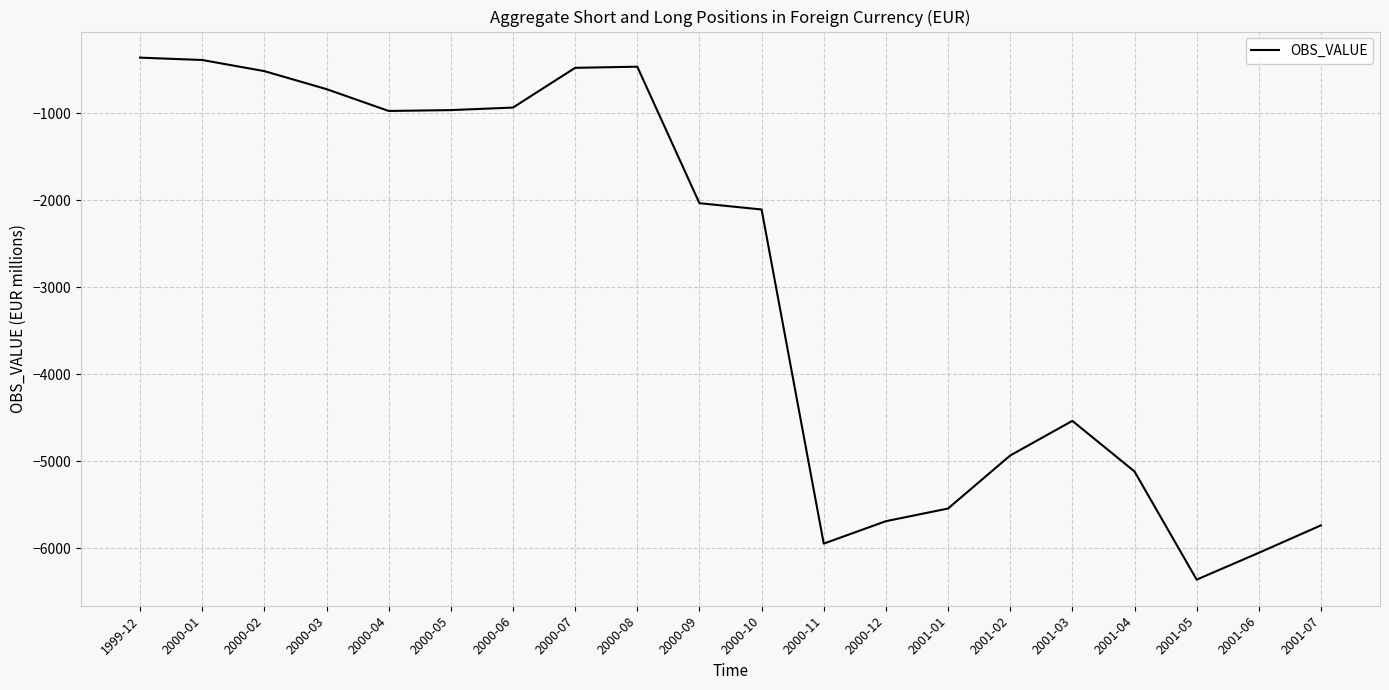

How many series are shown in this chart?

1